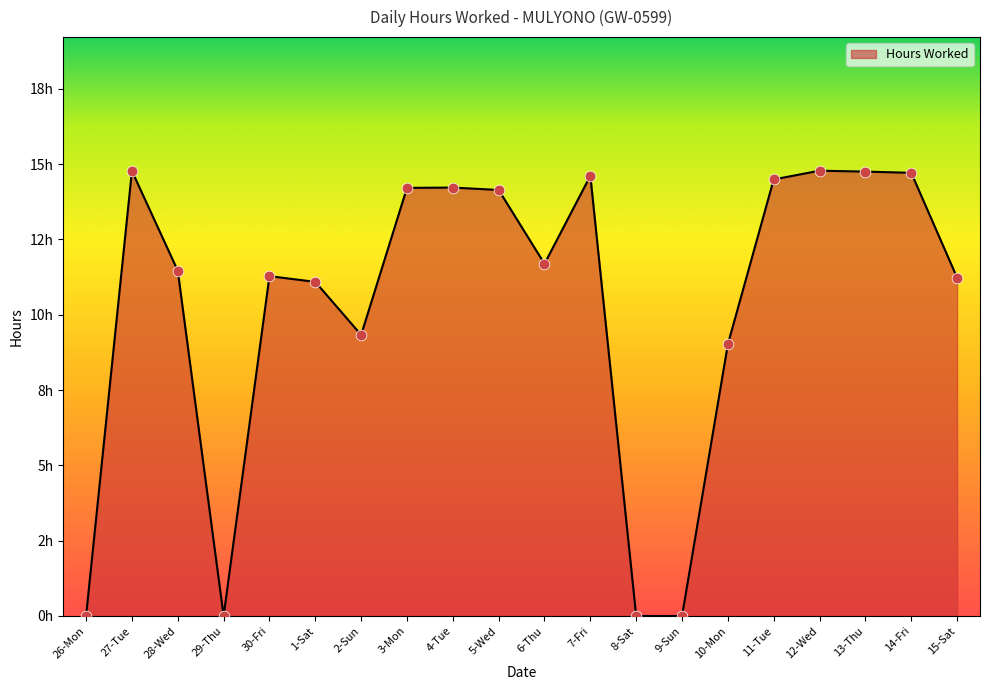

What is the change in value from 29-Thu to 15-Sat?

+11.2